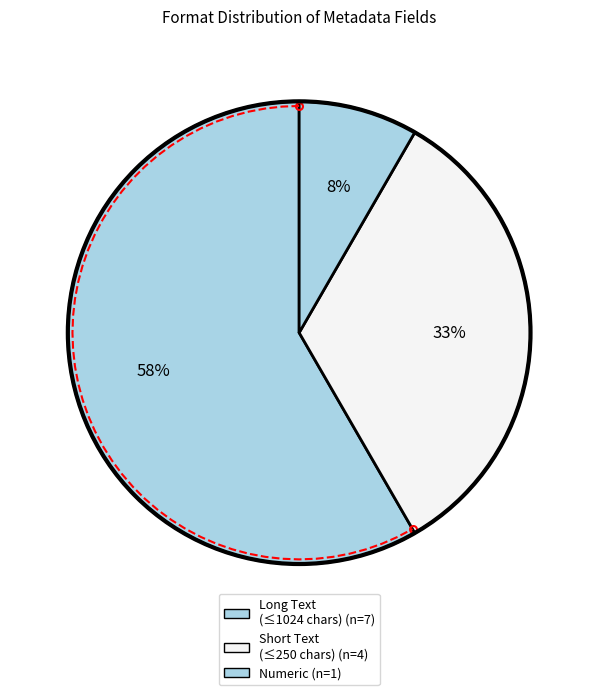

To the nearest percent, what is the combined percentage of ตัวเลข and ตัวอักษร (ไม่เกิน 250 ตัวอักษร)?

42%